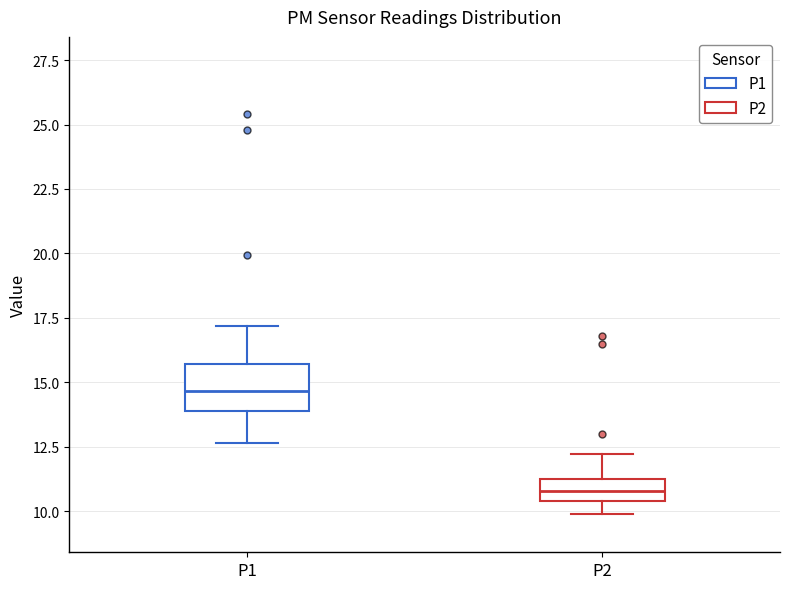

Where is the lower edge of the box for P1 on the y-axis? The values are not printed on the chart, so give them approximately, as read against the axis.

14.0